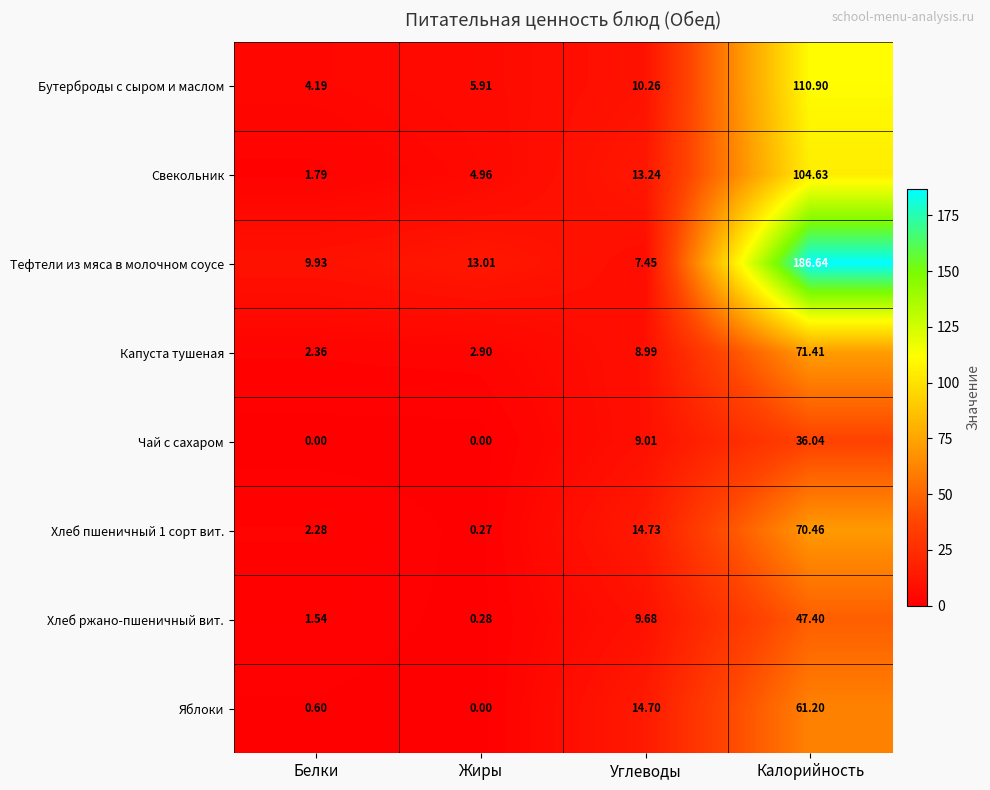

Which series has the largest total across all categories?

Тефтели из мяса в молочном соусе